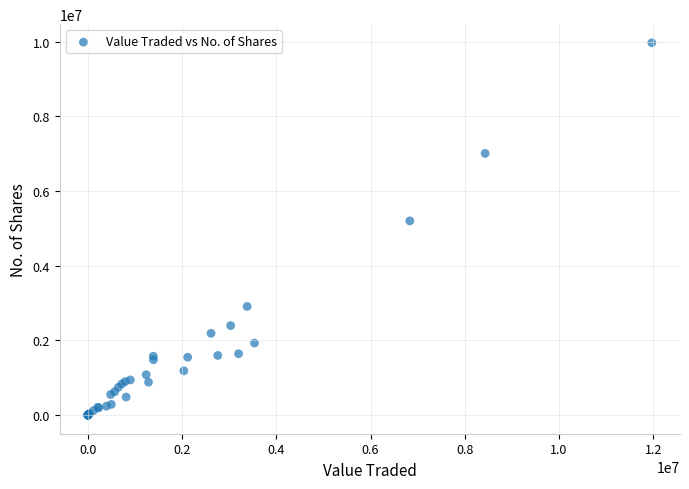

What Y value in the scatter plot is closest to 4984259?

5199249